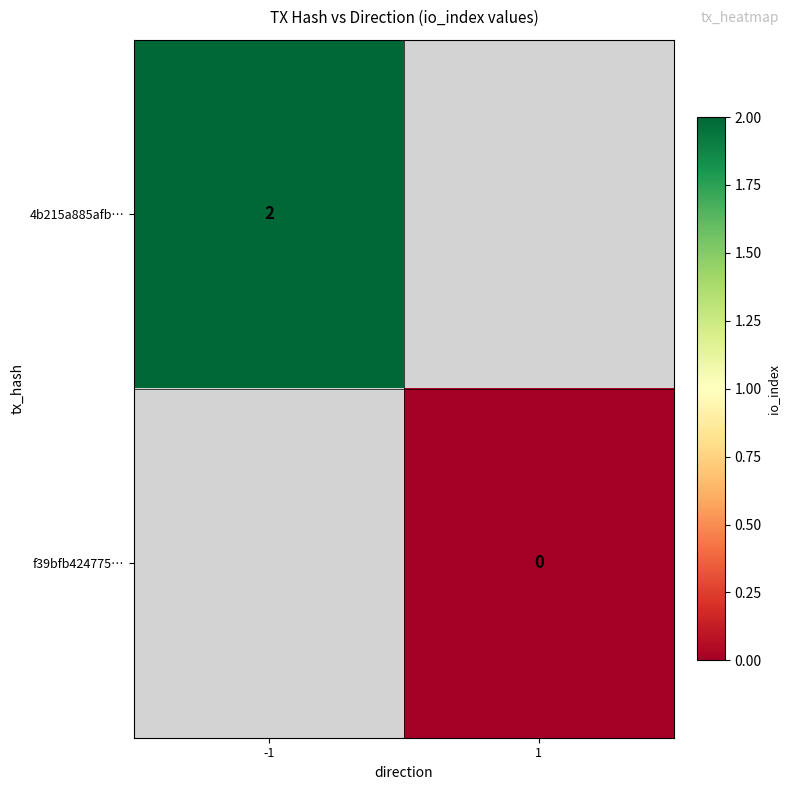

The 4b215a885afb… series shows 2 at -1. True or false?

True